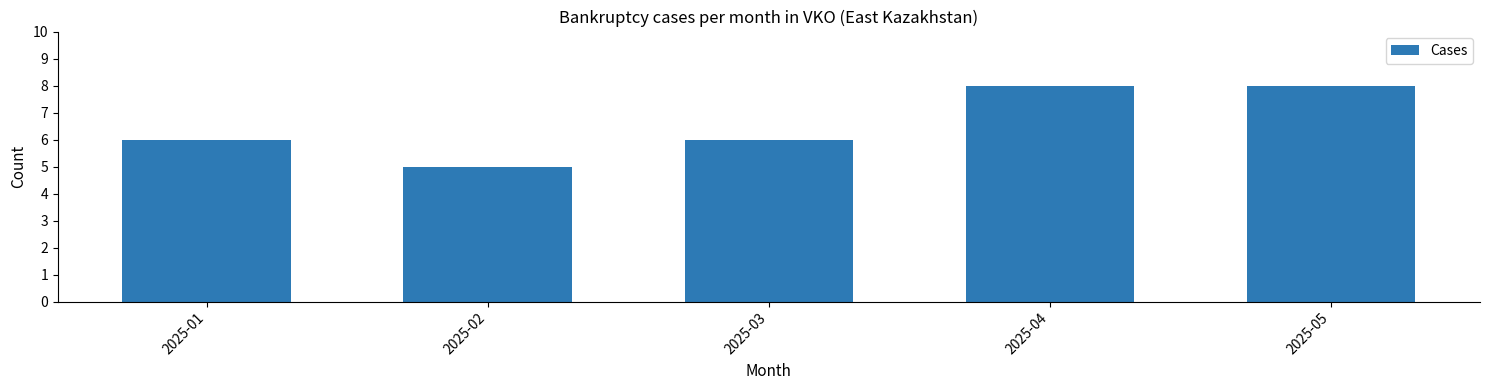

Reading right to left, list all the values displayed in this chart.

2025-05=8	2025-04=8	2025-03=6	2025-02=5	2025-01=6